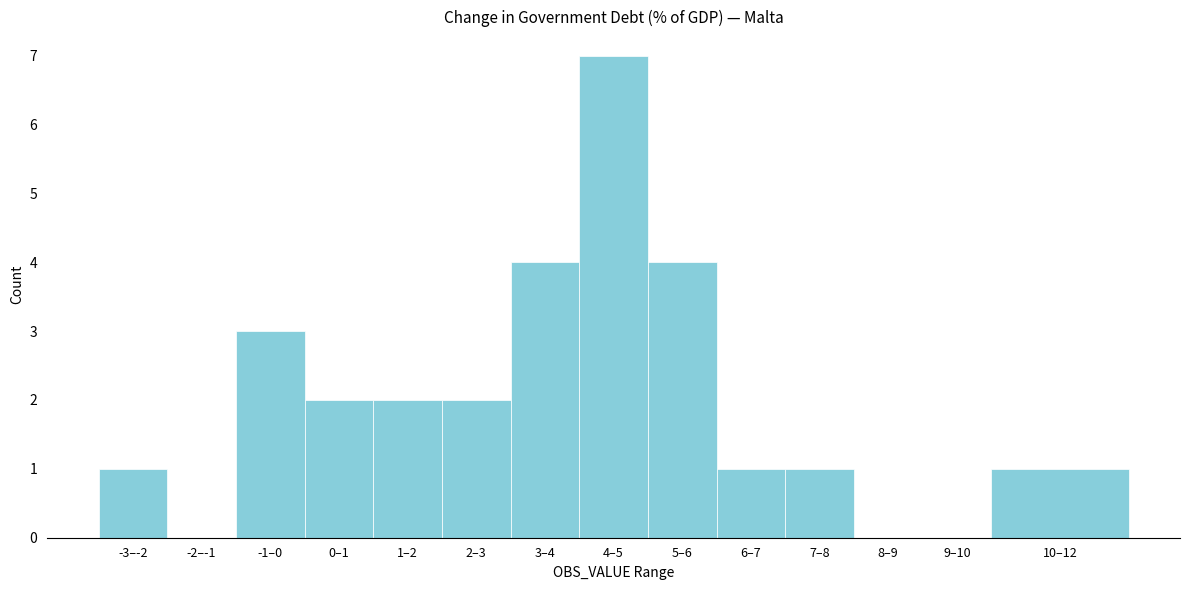

Reading left to right, transcribe all the data shown in this chart.

-3–-2=1	-2–-1=0	-1–0=3	0–1=2	1–2=2	2–3=2	3–4=4	4–5=7	5–6=4	6–7=1	7–8=1	8–9=0	9–10=0	10–12=1